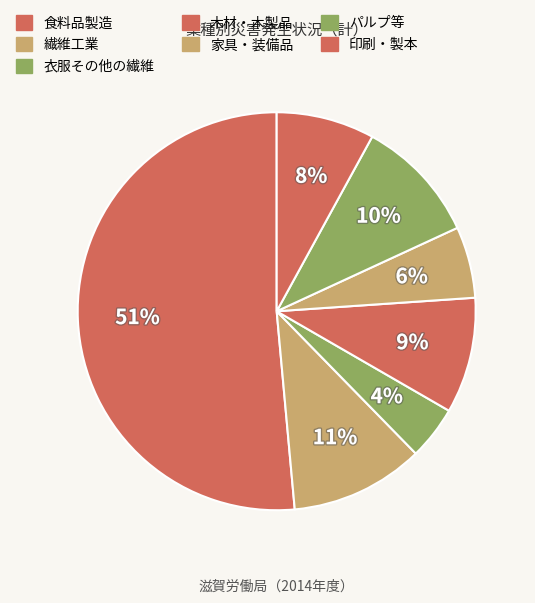

How many slices are in this pie chart?

7